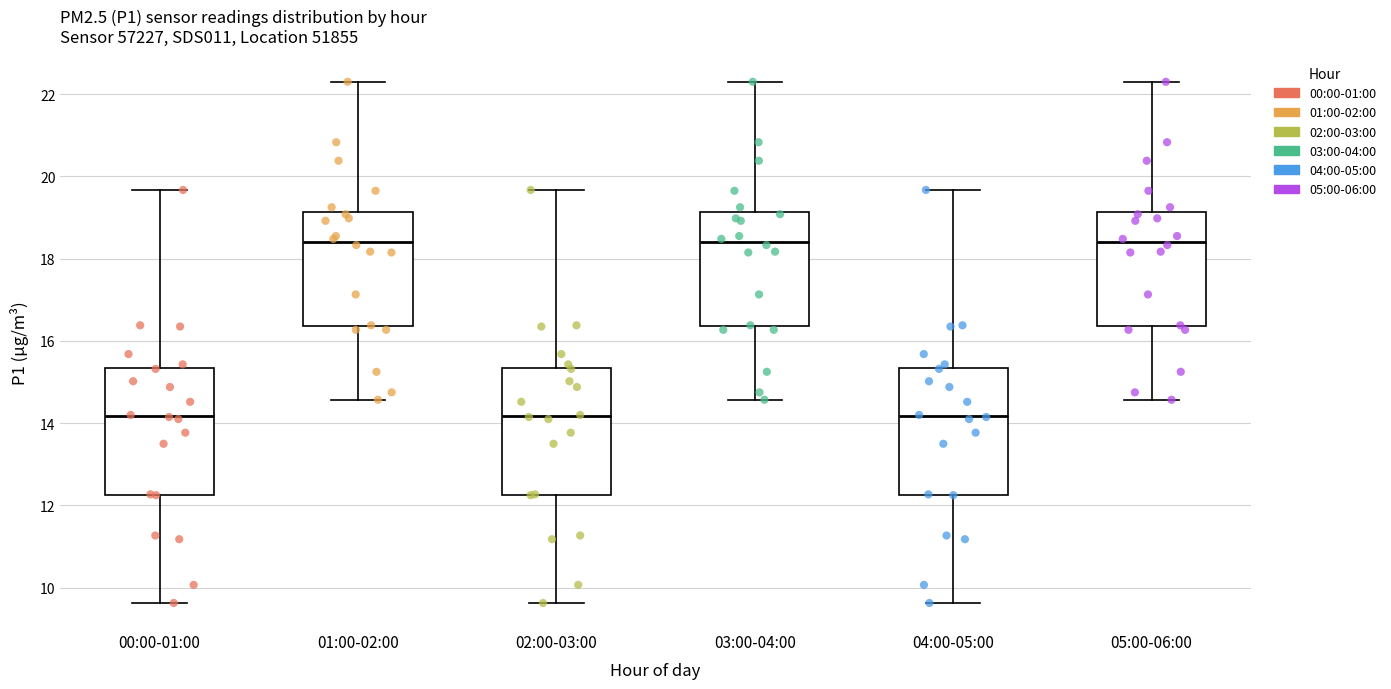

Where does the lower whisker of the box for 01:00-02:00 end on the y-axis? The values are not printed on the chart, so give them approximately, as read against the axis.

14.6